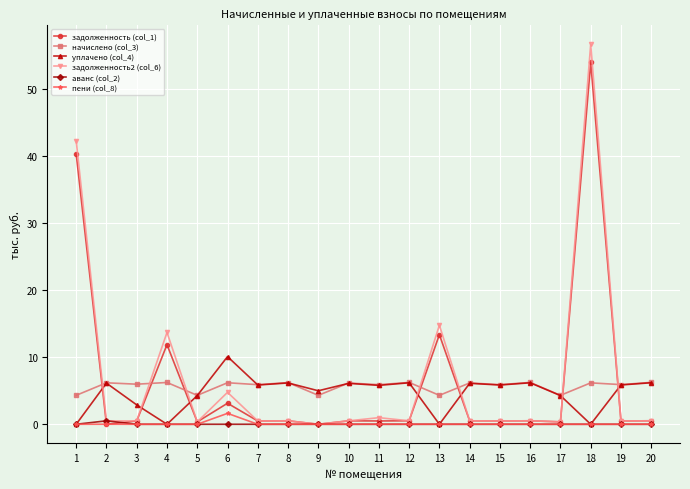

What is the difference between the highest and lowest values at 2?

6.2